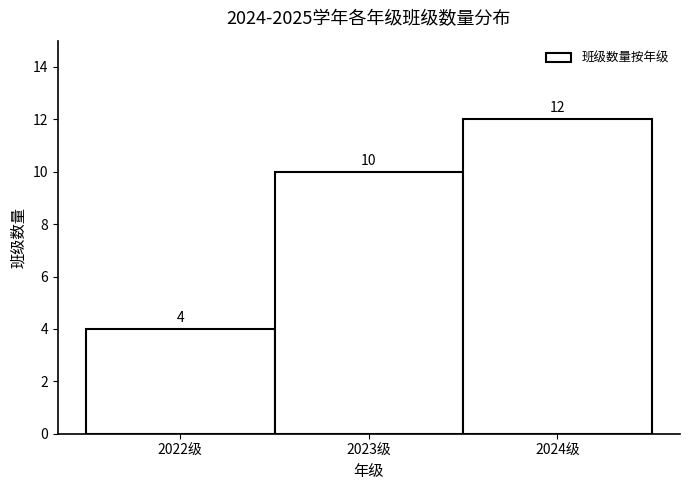

What is the height of the bar covering 2023.5 to 2024.5 on the x-axis?

12